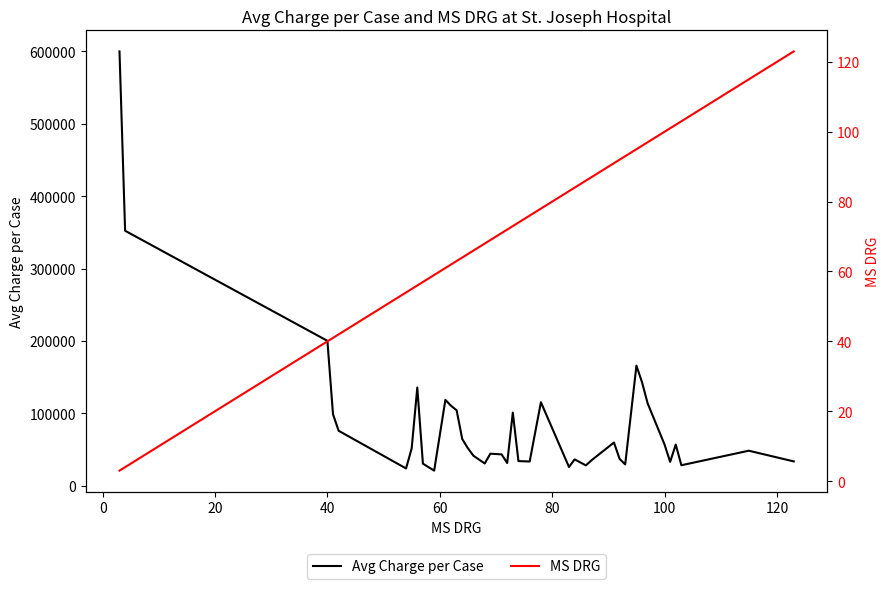

True or false: MS DRG and Avg Charge per Case intersect in this chart.

False